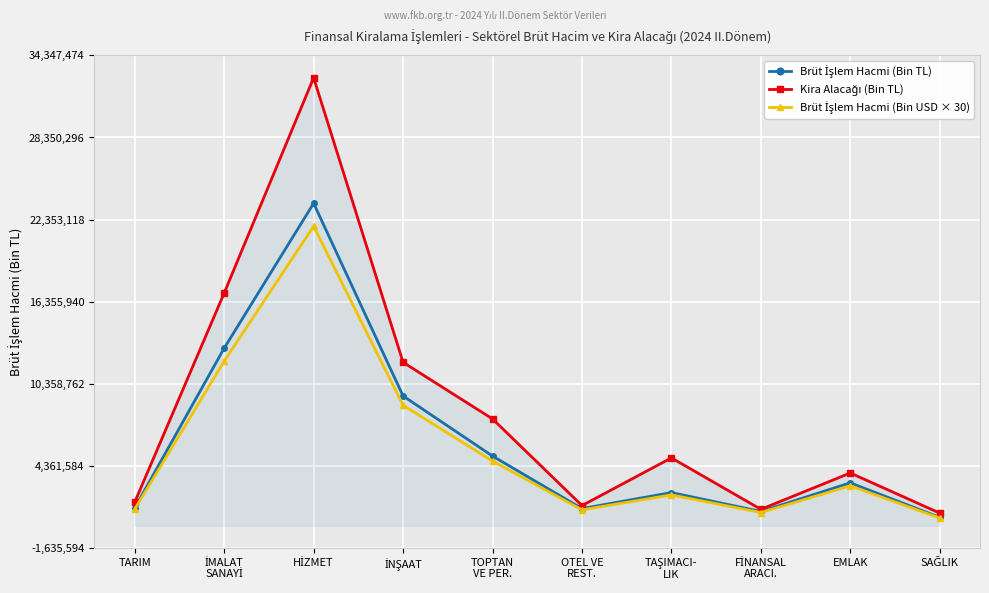

What is the greatest value displayed?

32711880.2